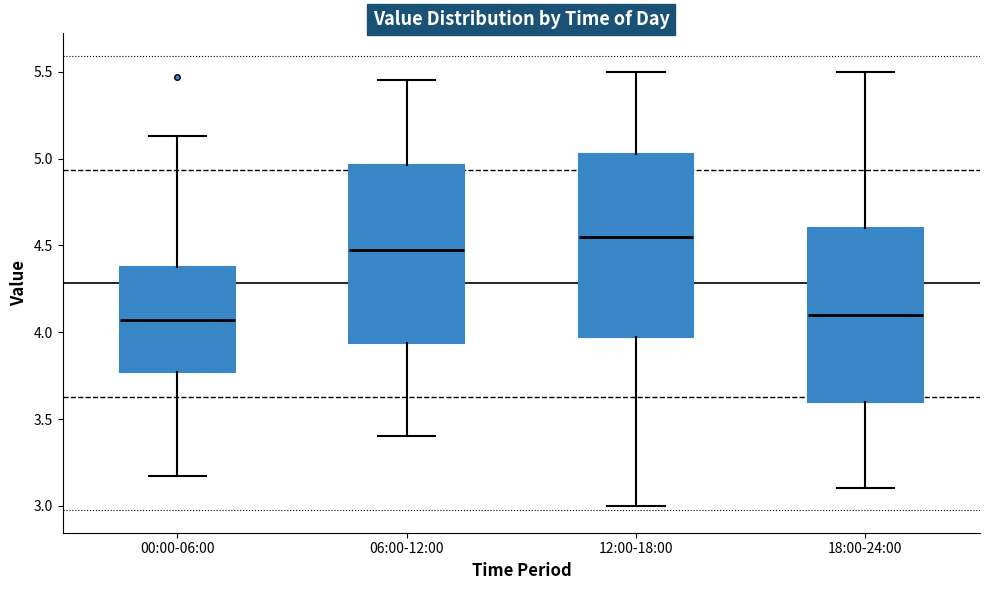

Where is the lower edge of the box for 00:00-06:00 on the y-axis? The values are not printed on the chart, so give them approximately, as read against the axis.

3.75